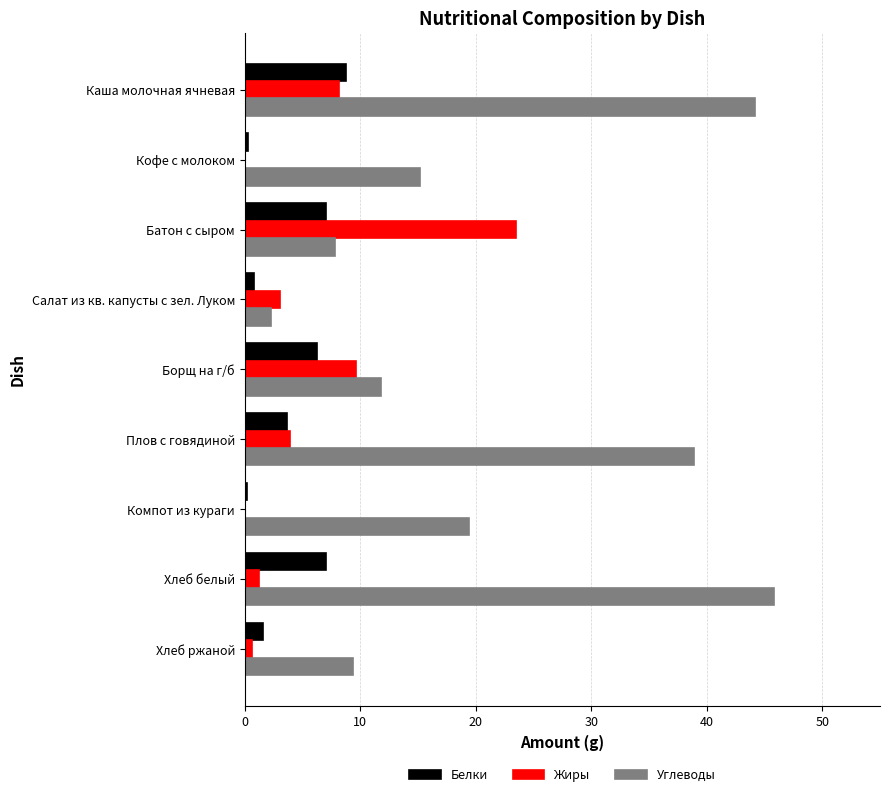

Which series has the largest total across all categories?

Углеводы